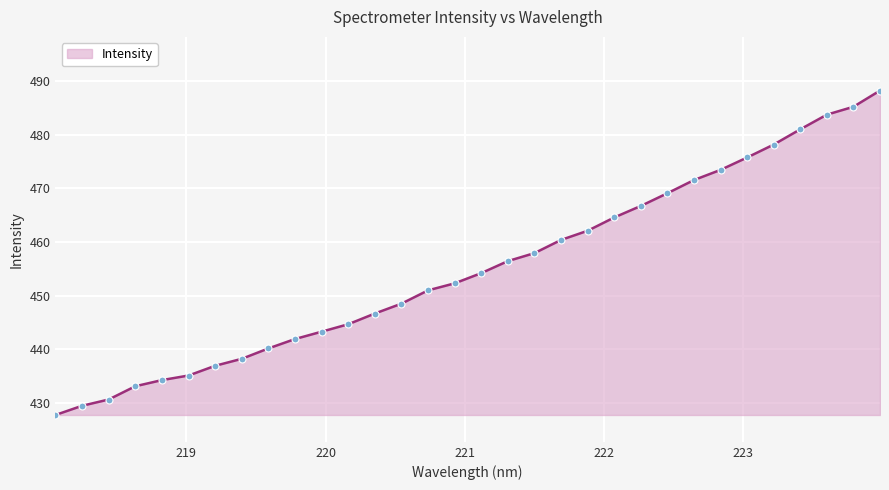

What is the greatest value displayed?

488.2